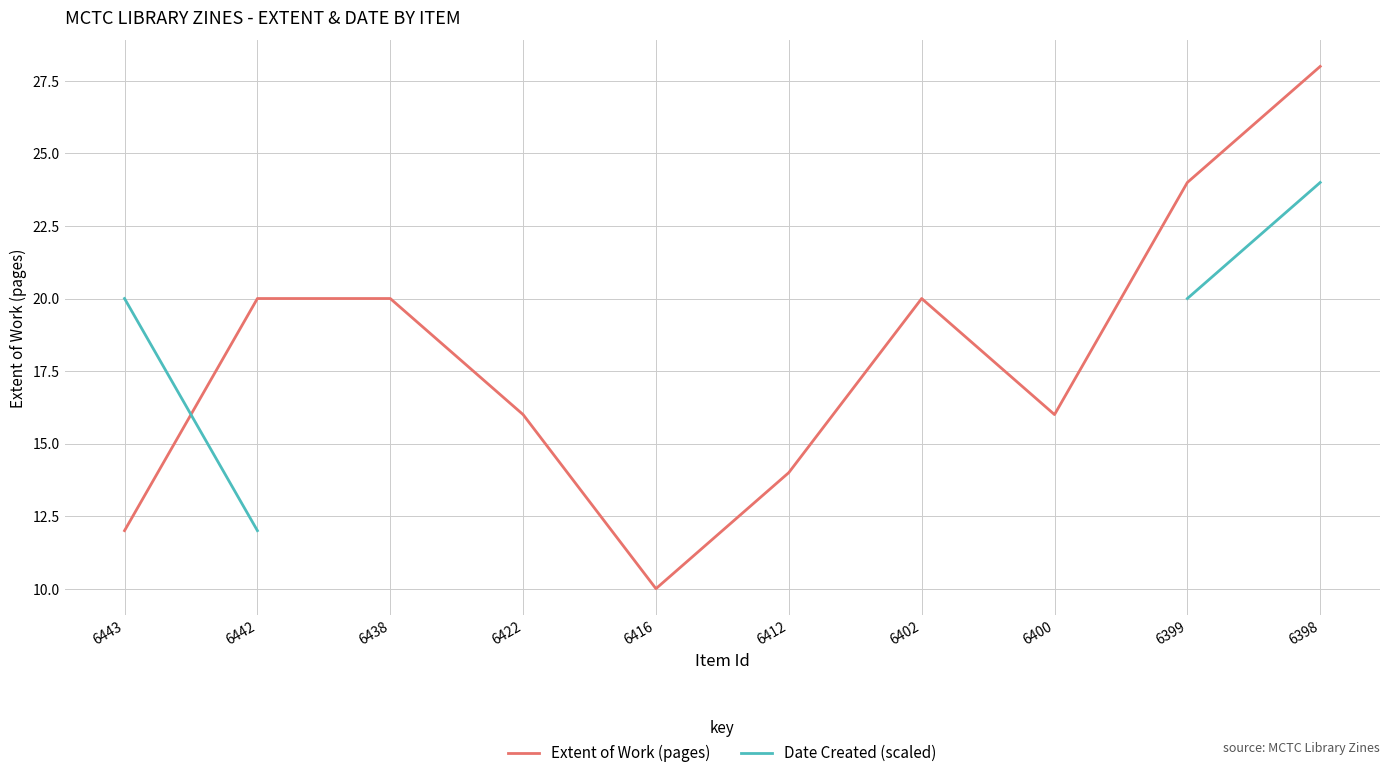

Is the value of Extent of Work (pages) at 6398 greater than the value of Date Created (scaled) at 6438?

No